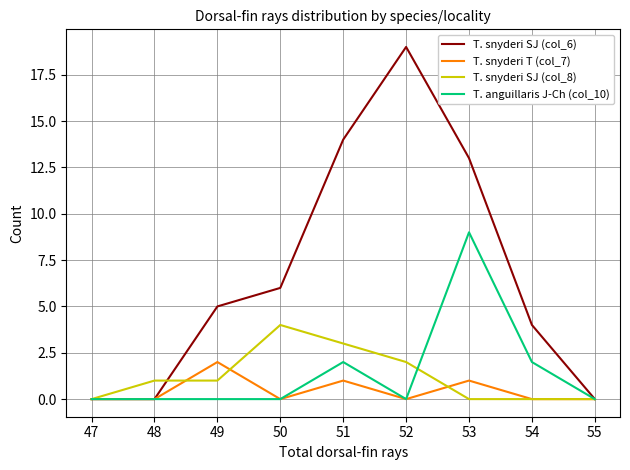

Count the T. snyderi T (col_7) values in the range 0 to 1.

8